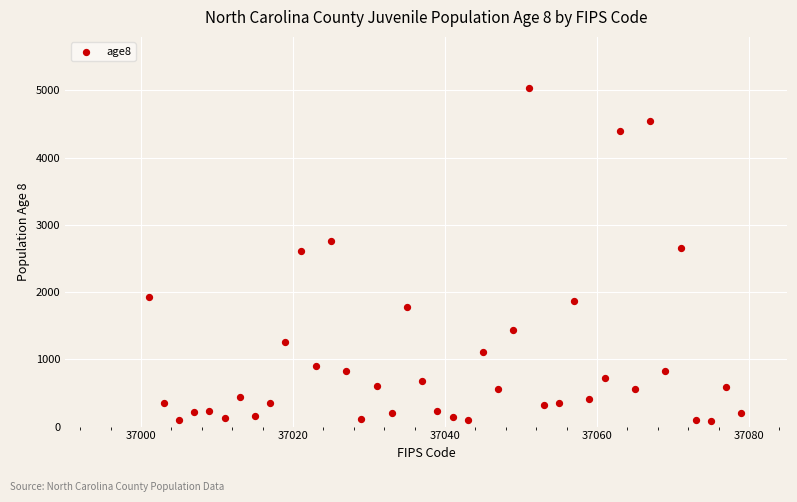

What is the range of Y values (max minus min)?

4954